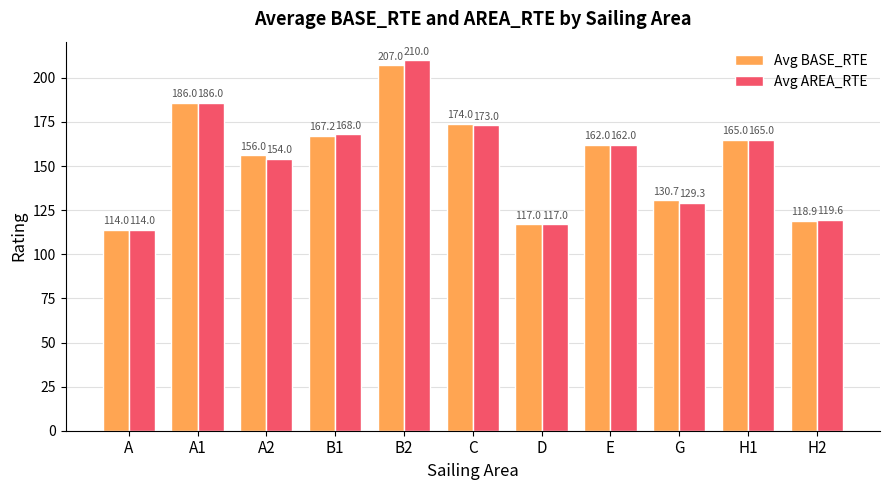

Which series changed the most between B2 and C?

Avg AREA_RTE